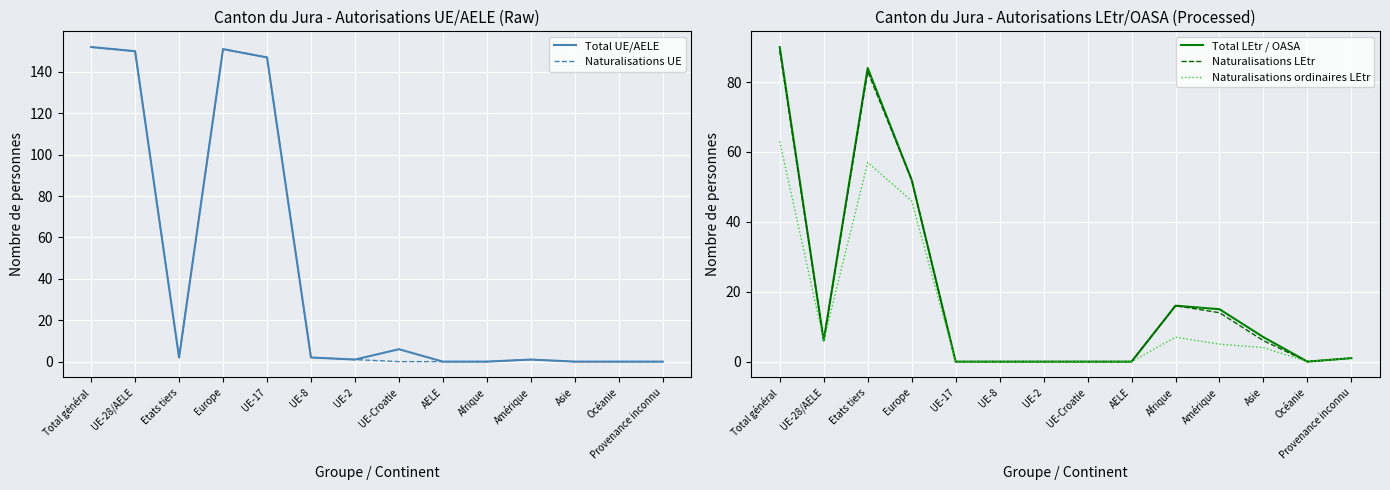

What is the value of the Total UE/AELE point at the 6th from the left?

2